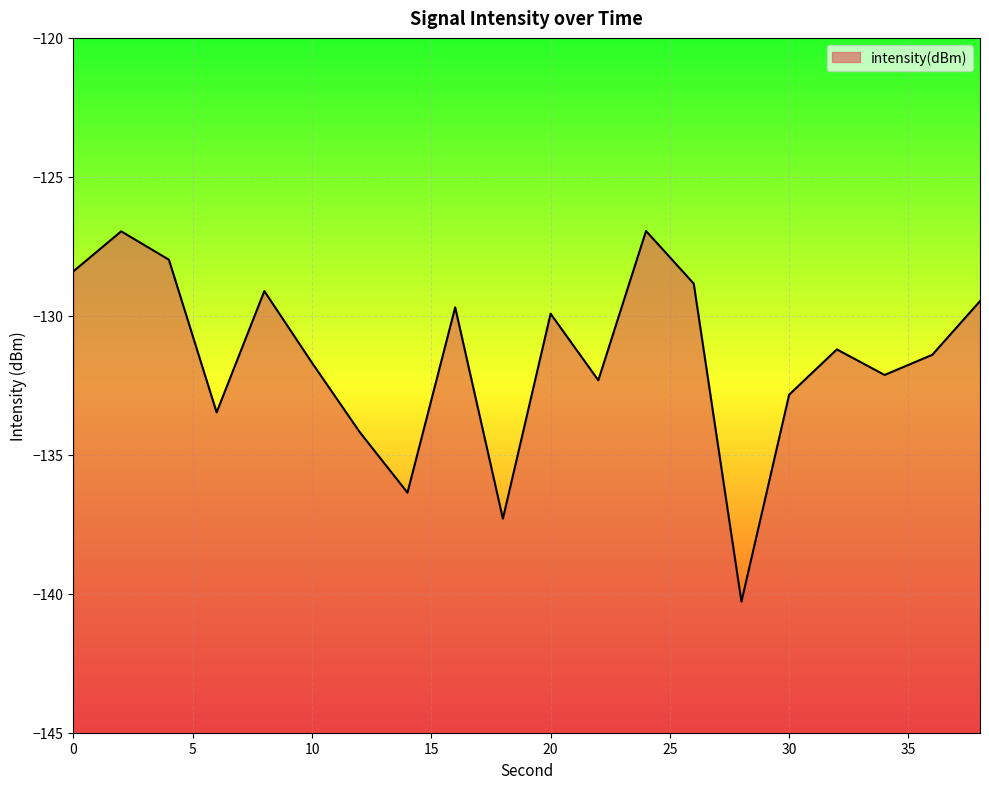

How many data points are less than -131?

11